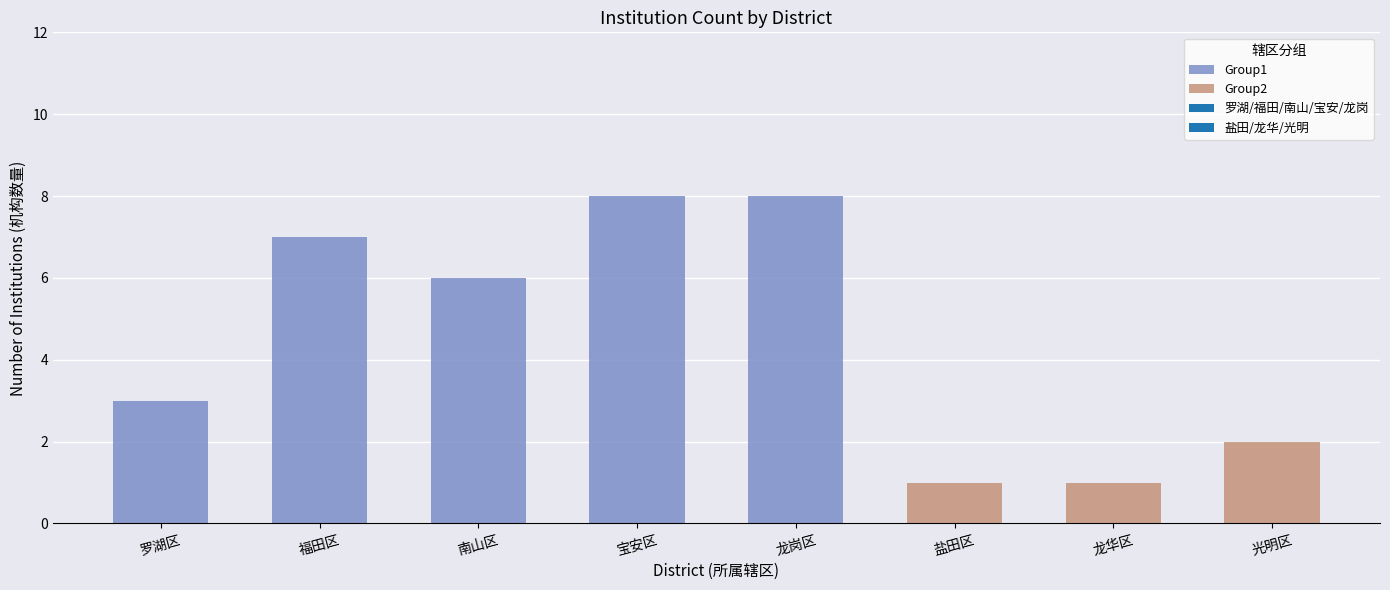

What is the greatest value displayed?

8